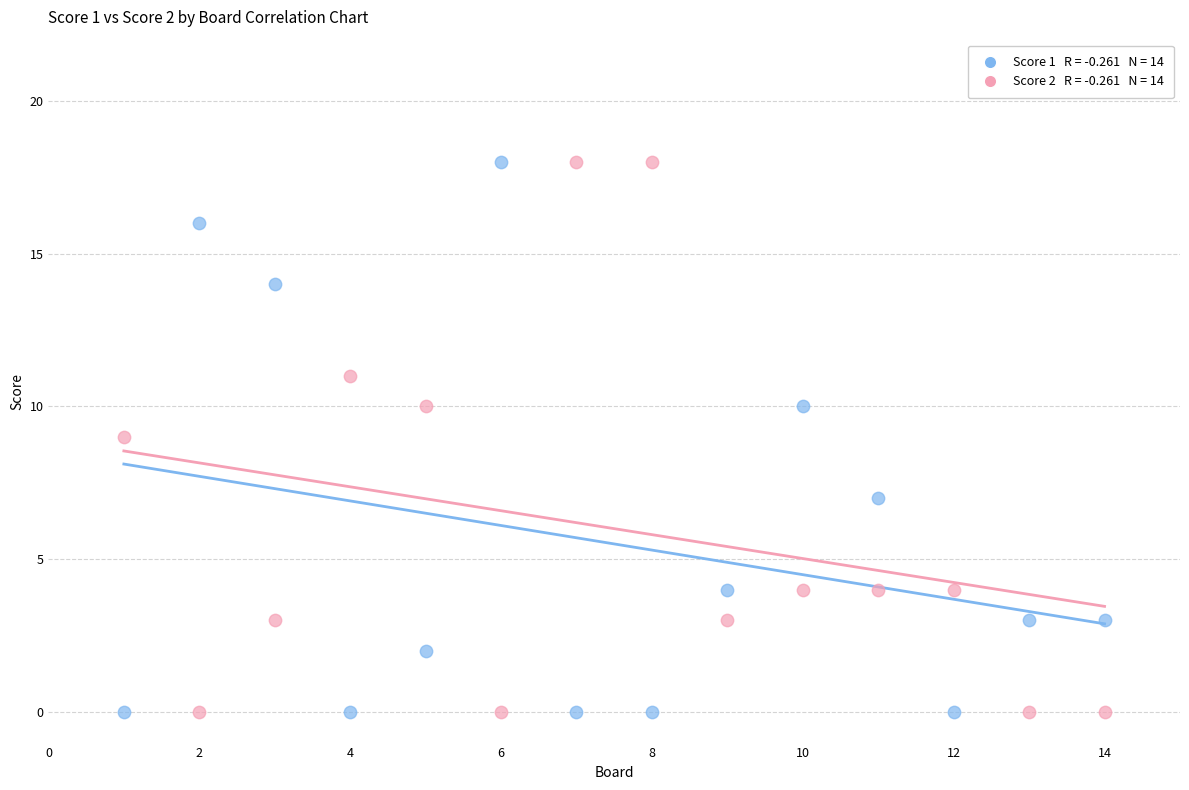

Across all data points, what is the range of X values (max minus min)?

13